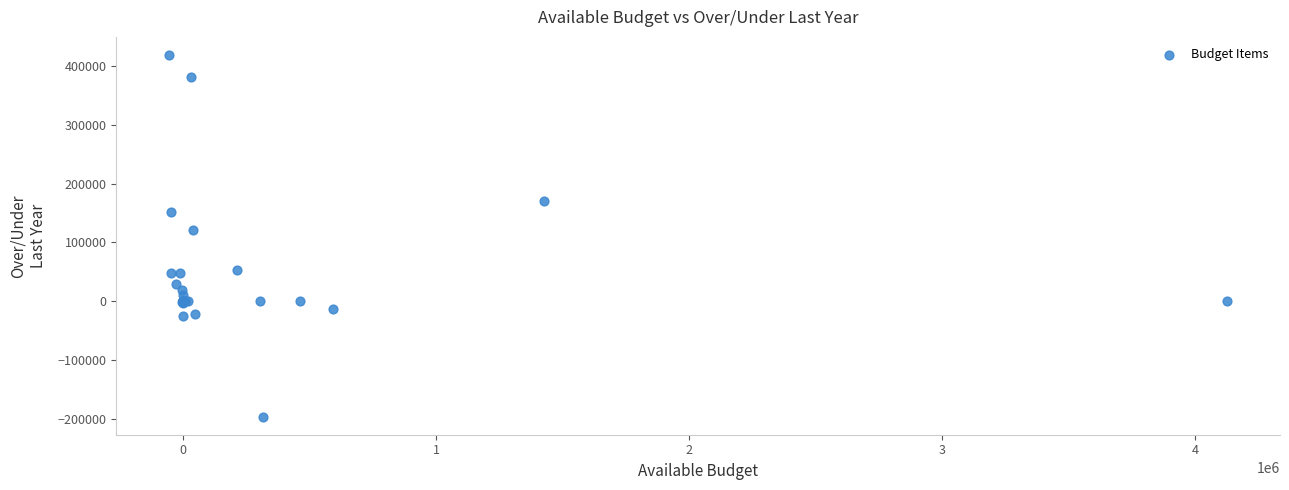

What Y value in the scatter plot is closest to 111240?

120802.9